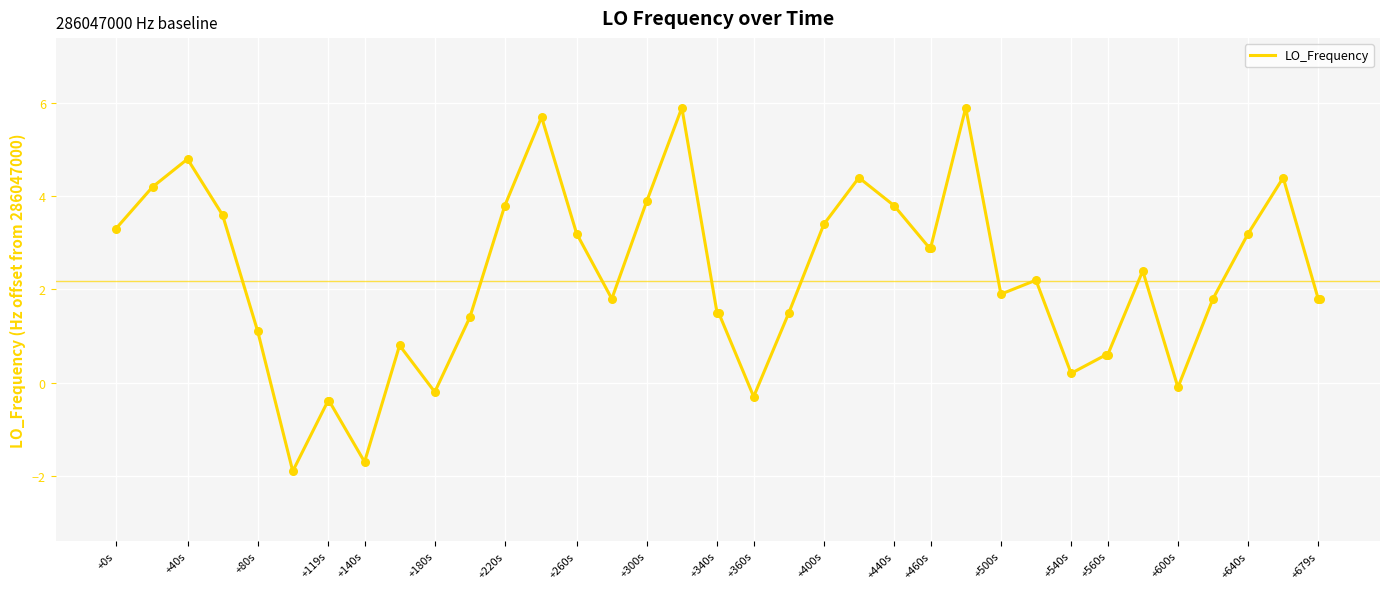

What is the minimum value shown in the chart?

-1.9